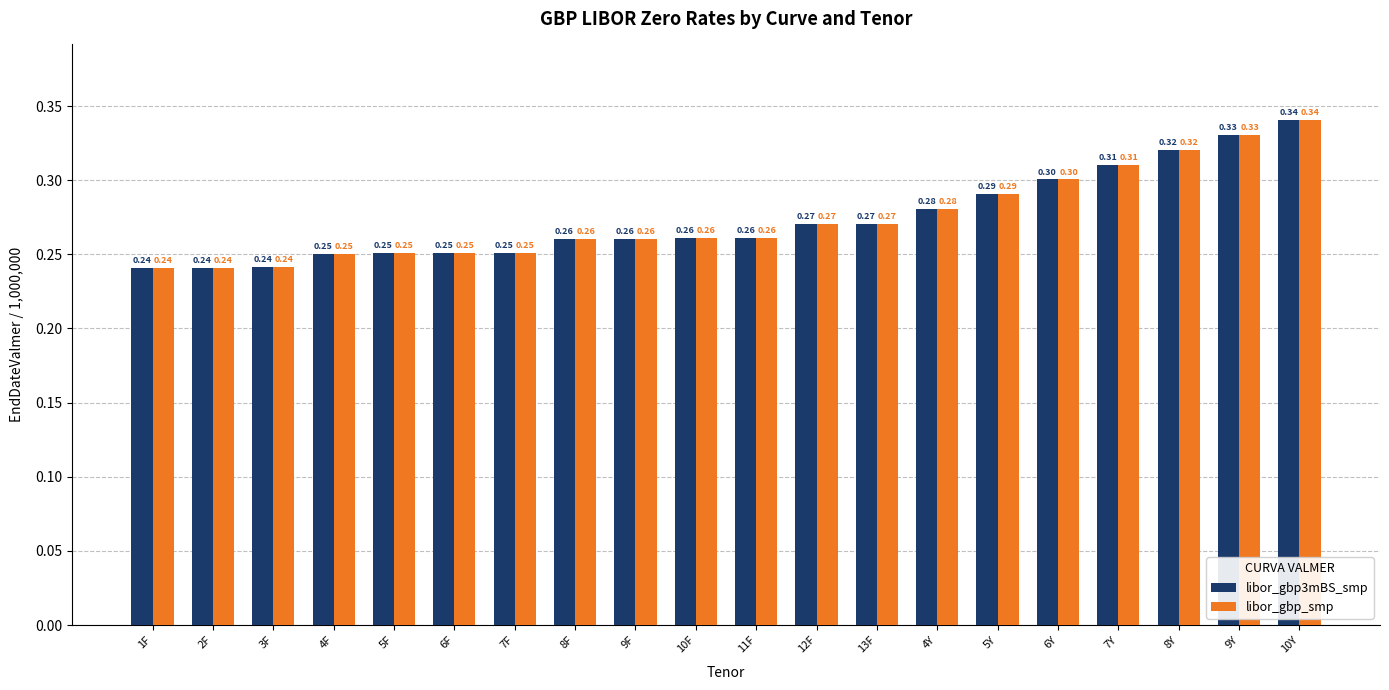

What is the average value of the libor_gbp_smp series?

0.3